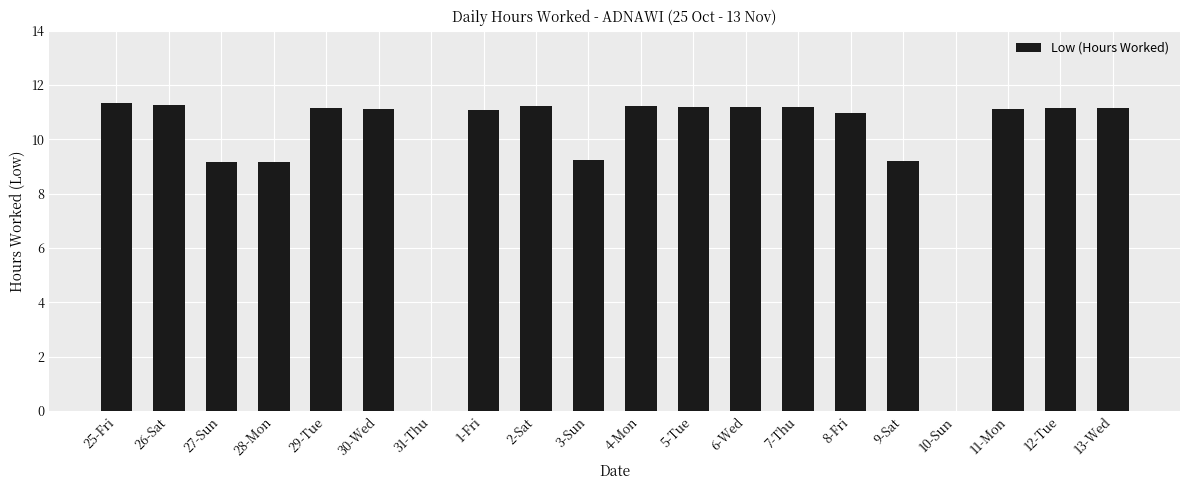

What is the greatest value displayed?

11.3